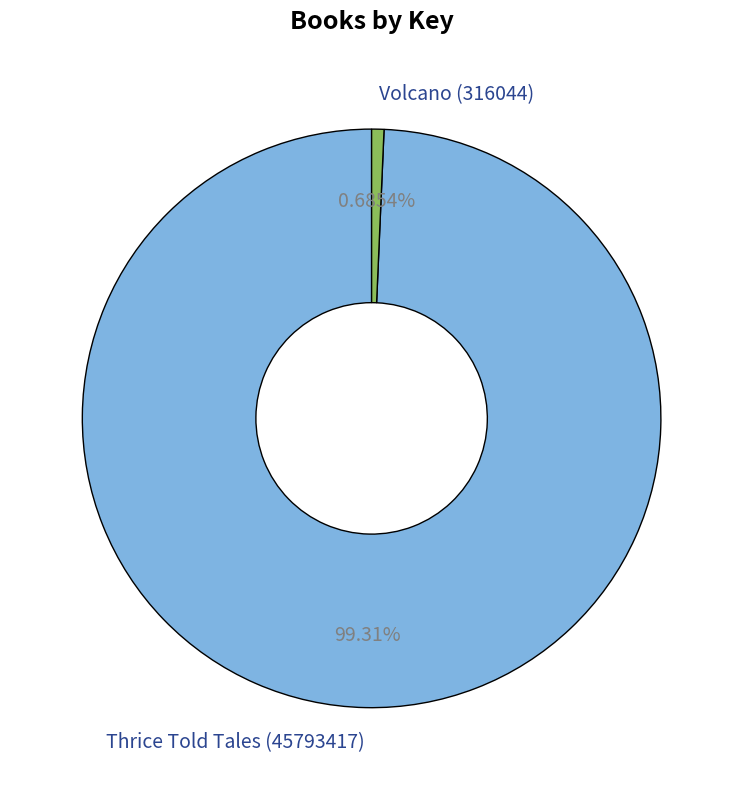

Rank the categories by value from lowest to highest.

Volcano (316044), Thrice Told Tales (45793417)